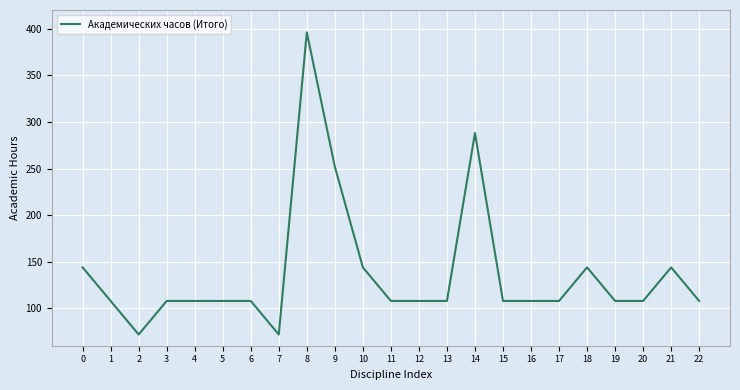

True or false: the data shows 163 at 12.

False